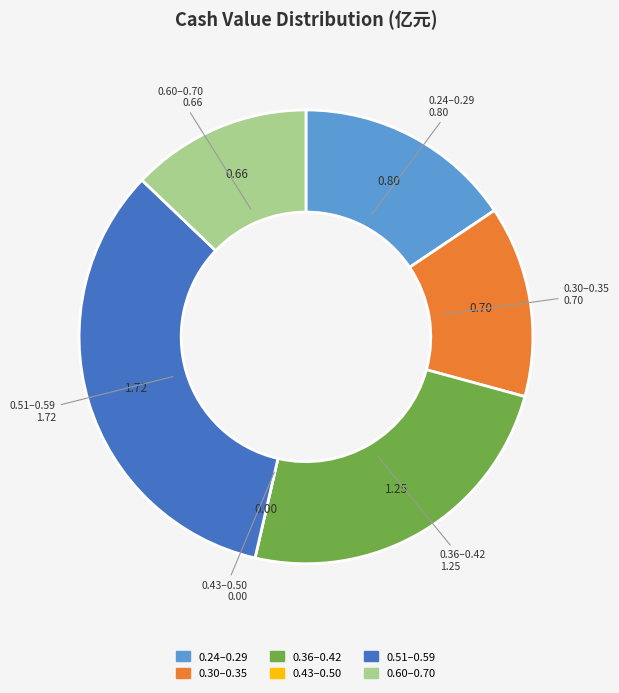

Is there any slice that represents more than half of the pie?

No